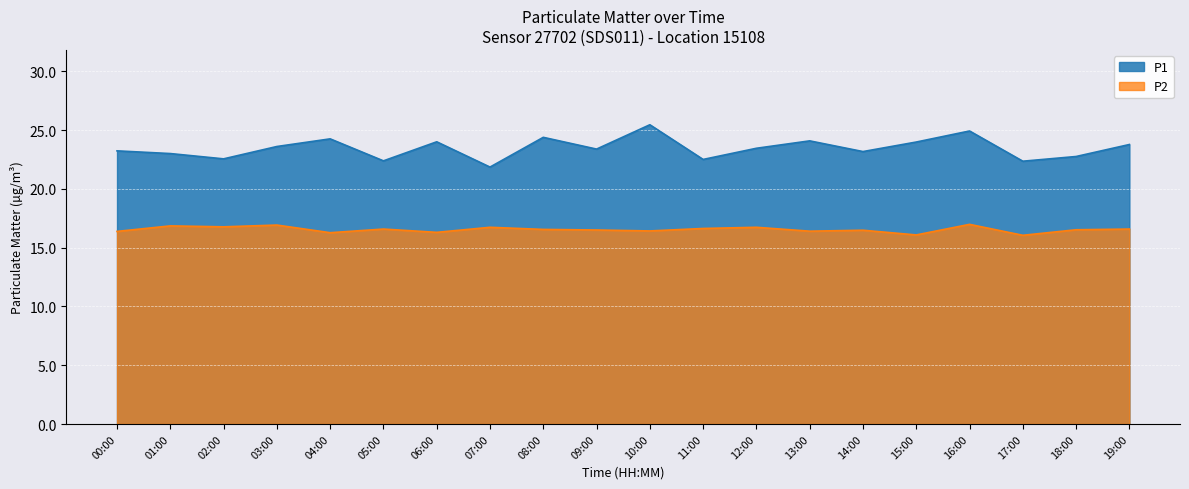

What is the greatest value displayed?

25.4